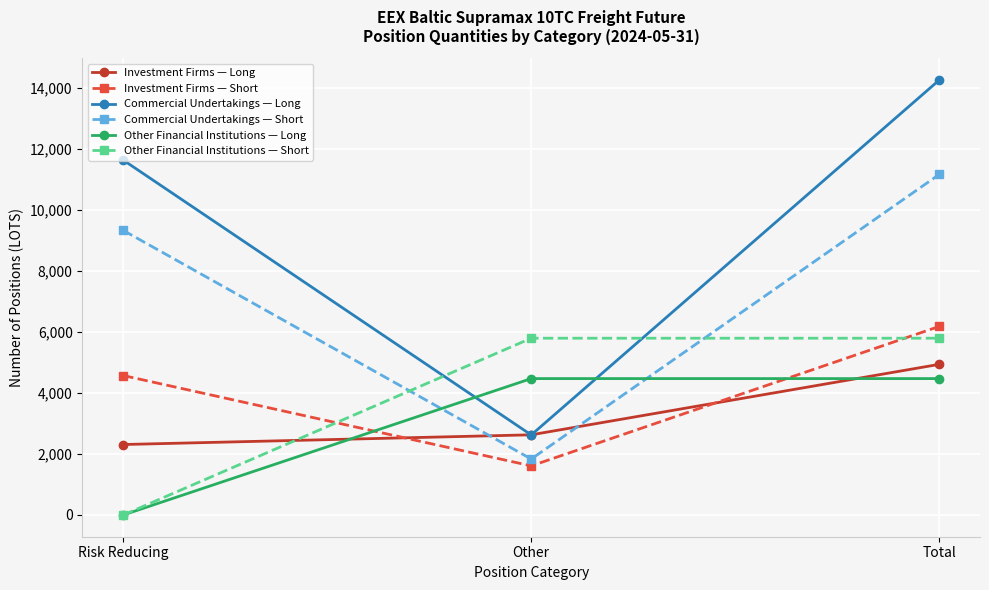

What is the value of the Investment Firms — Short point at the 1st from the left?

4575.5